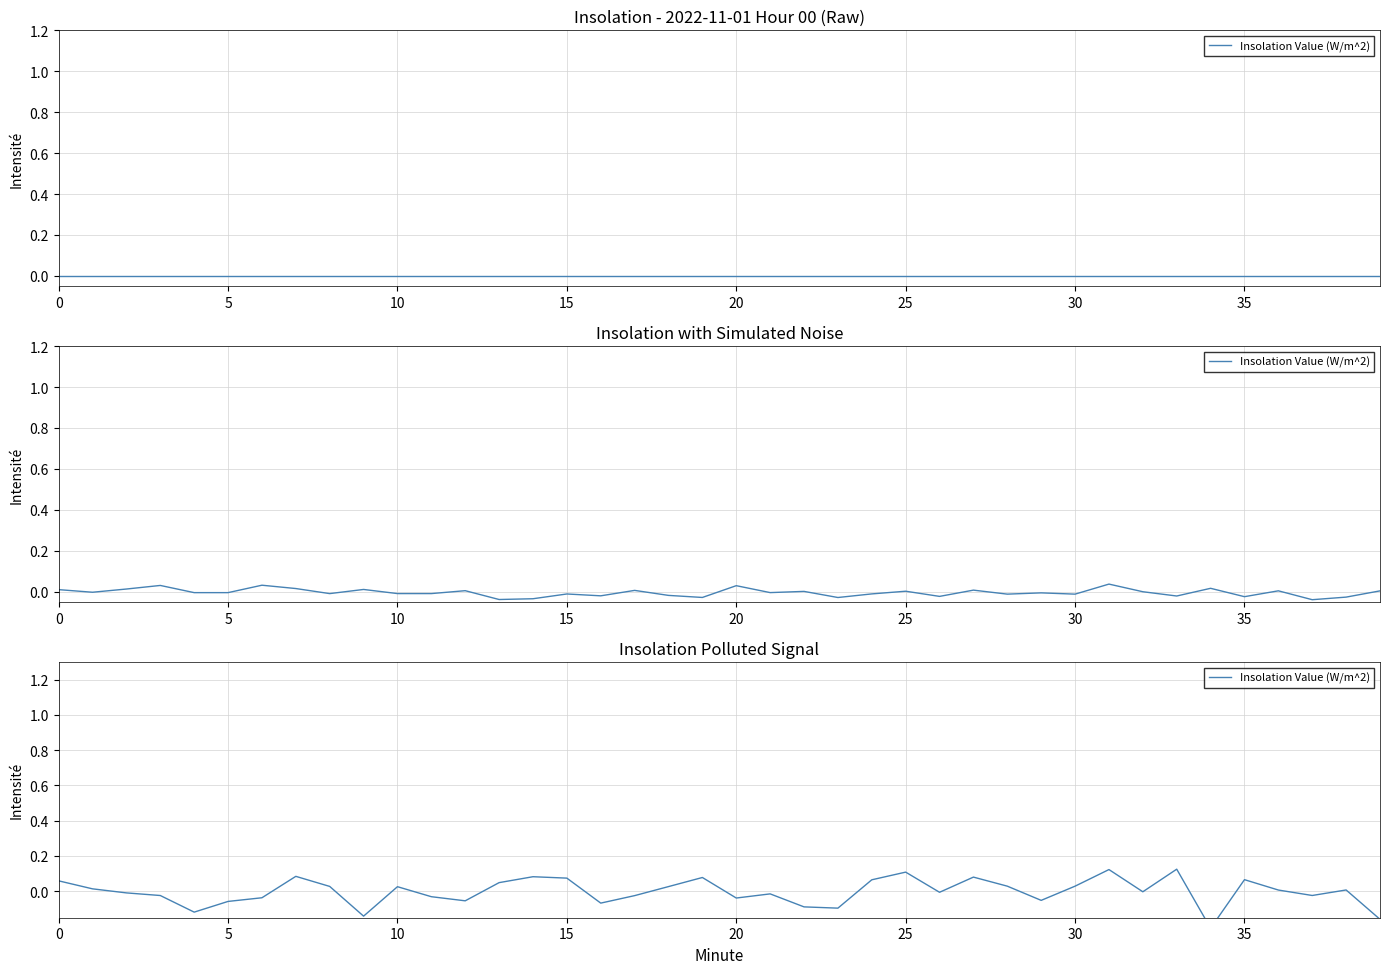

Which category has the highest value across all series?

33